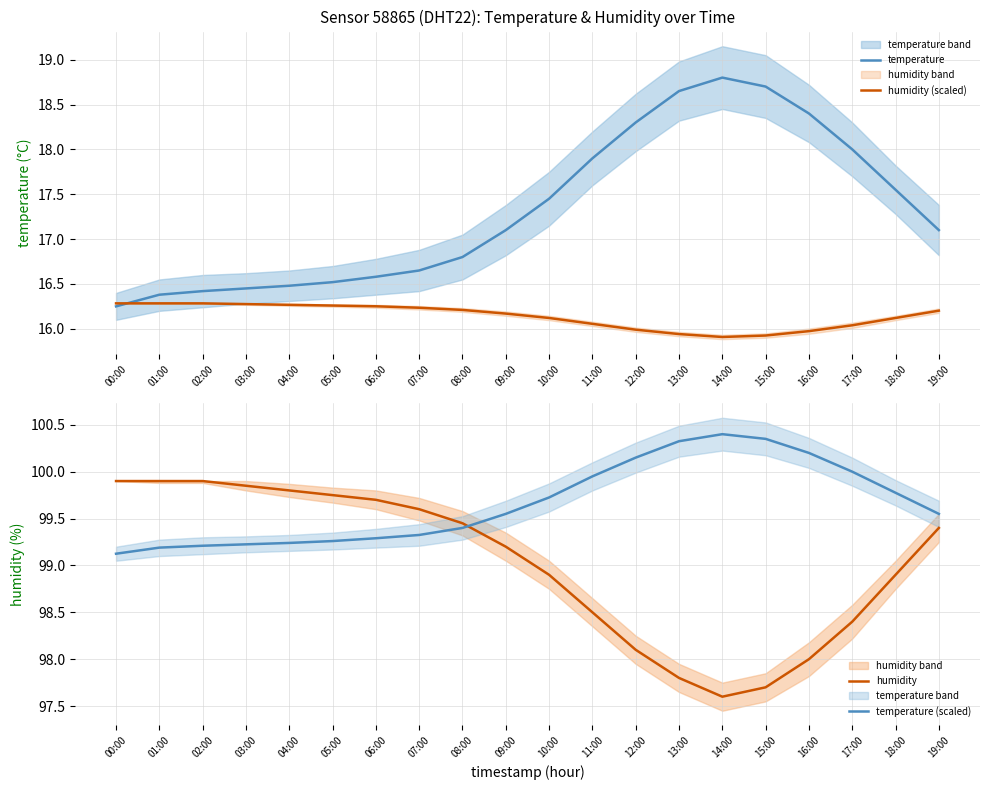

Which series has the largest range (max minus min)?

temperature